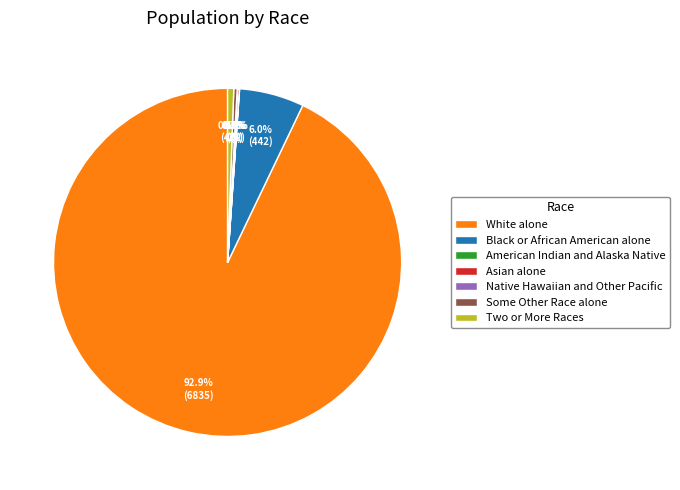

To the nearest percent, what portion does Two or More Races represent?

1%